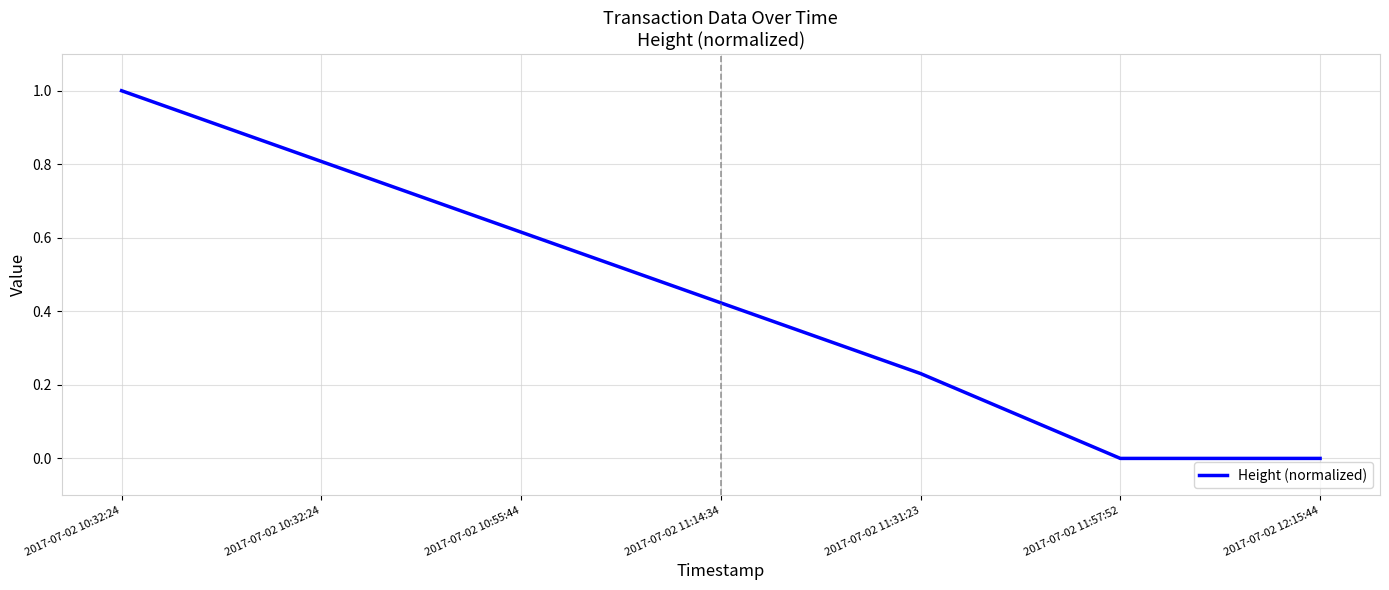

At which category does the chart reach its minimum across all series?

2017-07-02 11:57:52